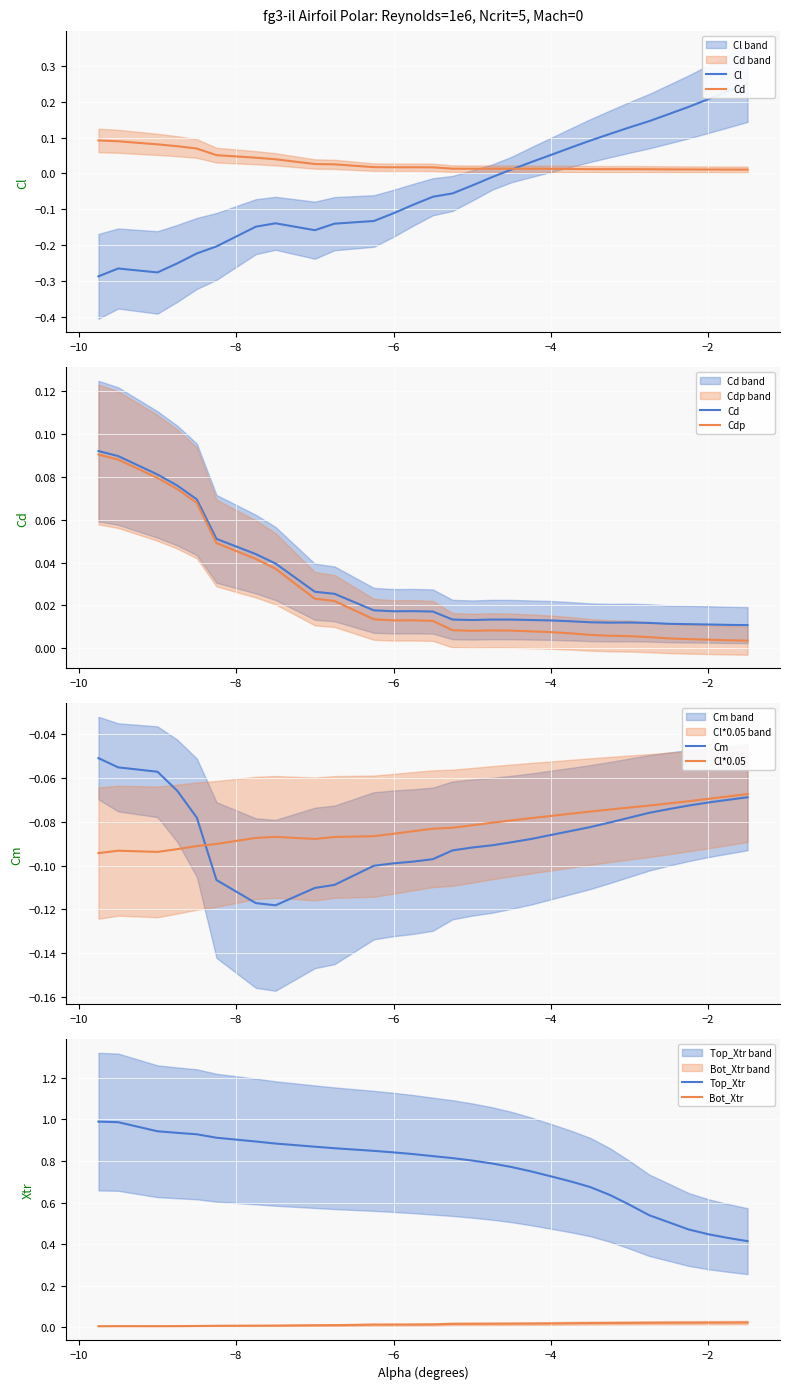

True or false: Top_Xtr and Bot_Xtr intersect in this chart.

False